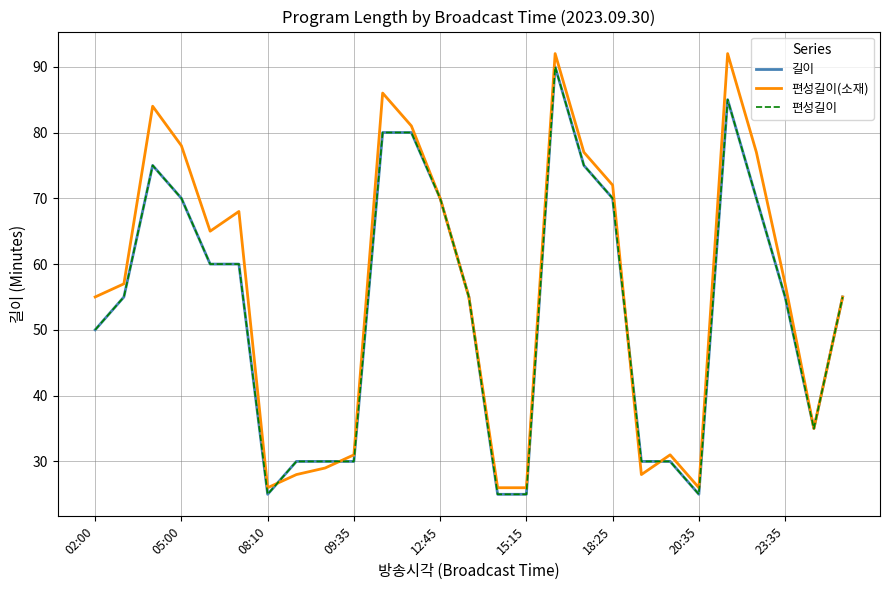

How many values in the 길이 series exceed 55?

12